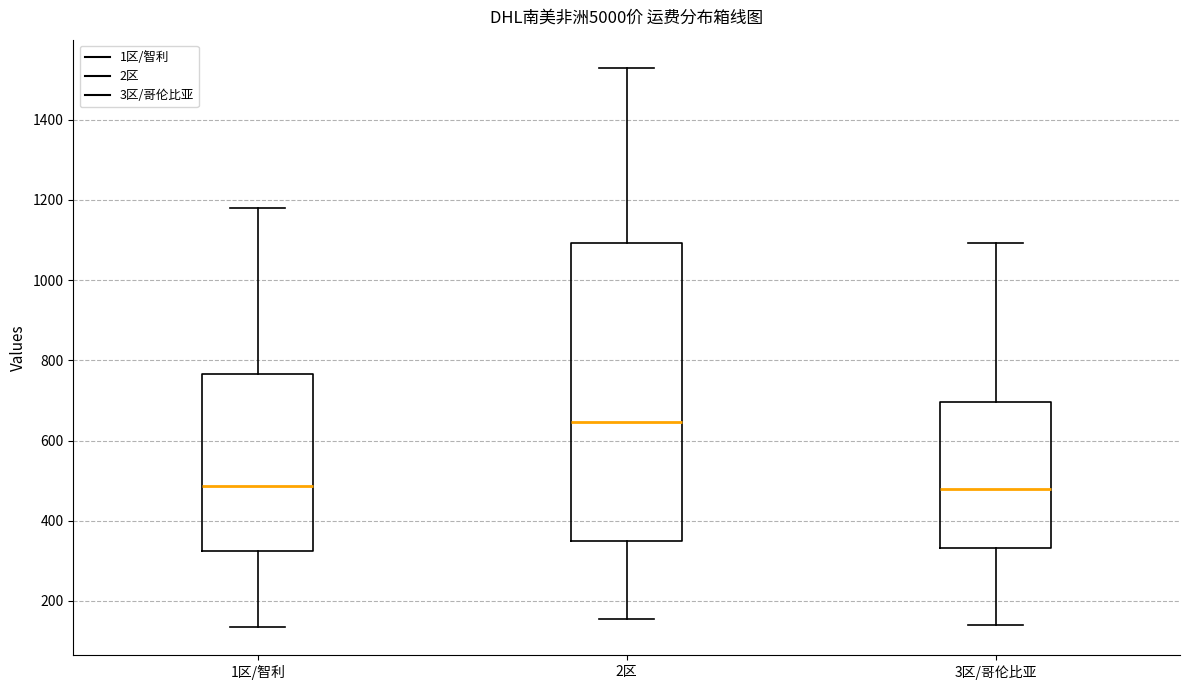

Where does the lower whisker of the box for 2区 end on the y-axis? The values are not printed on the chart, so give them approximately, as read against the axis.

160